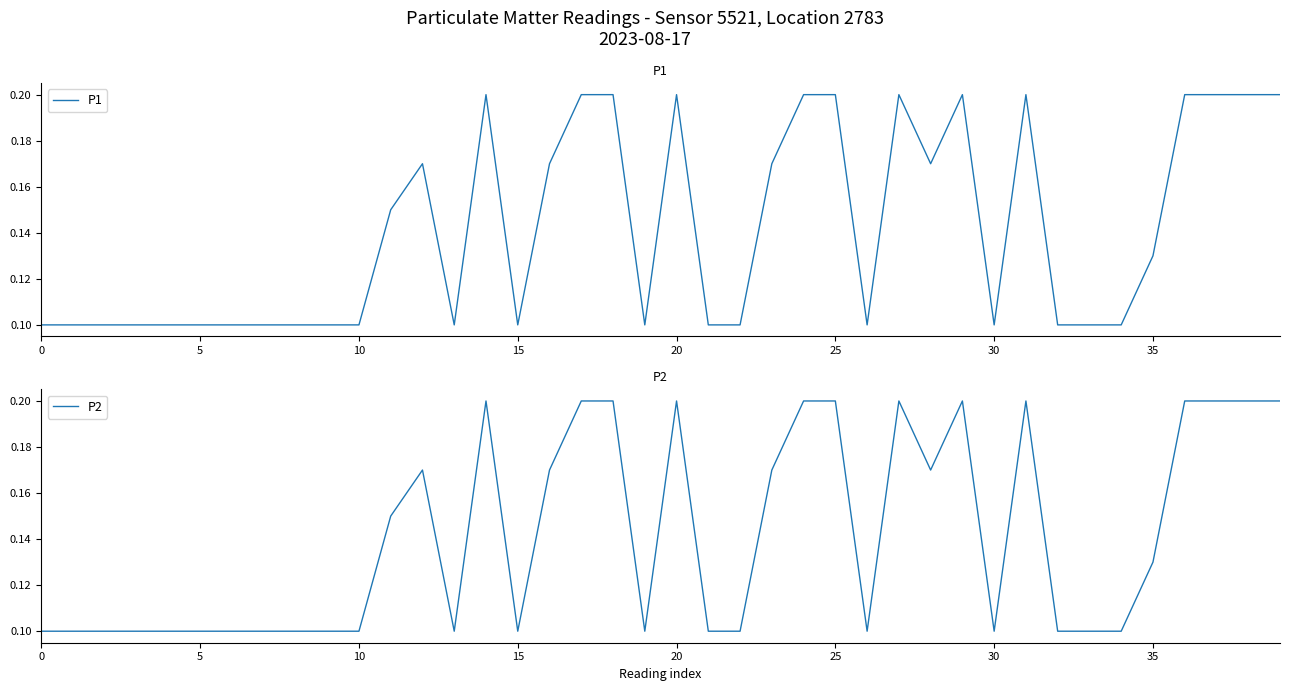

What is the difference between the maximum and minimum values in the P2 series?

0.1